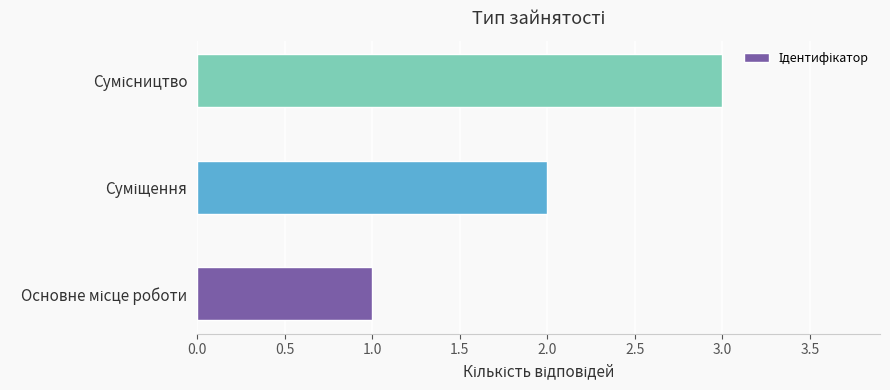

What is the maximum value shown in the chart?

3